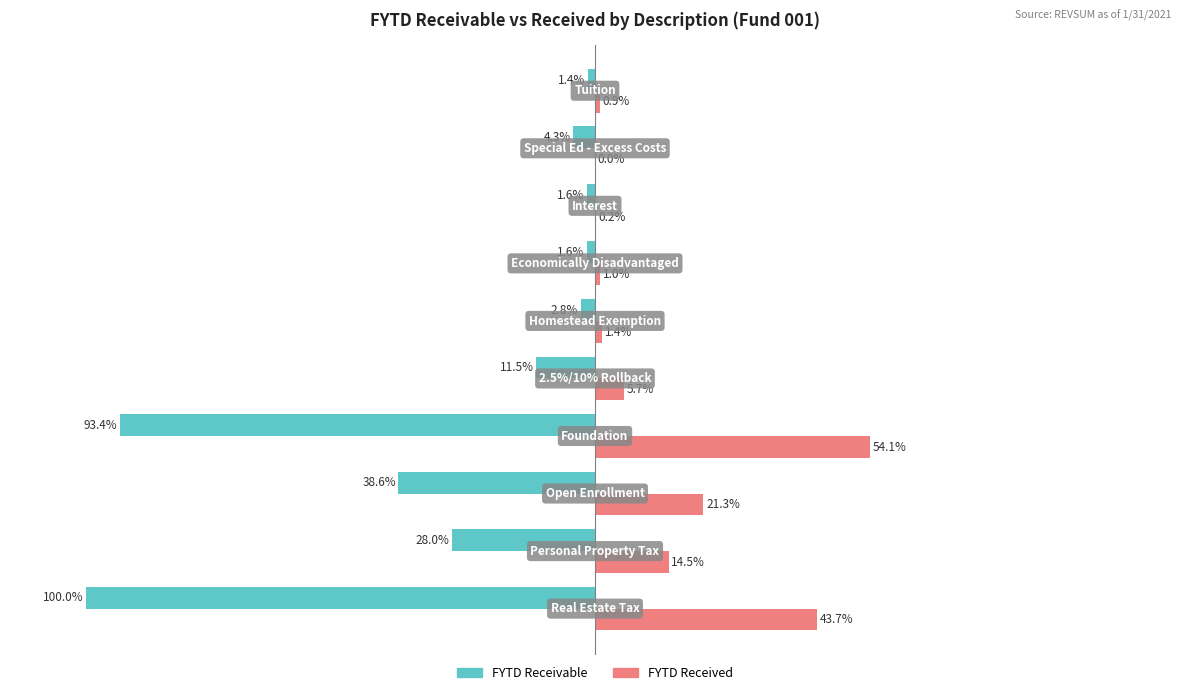

Which series has the largest total across all categories?

FYTD Received